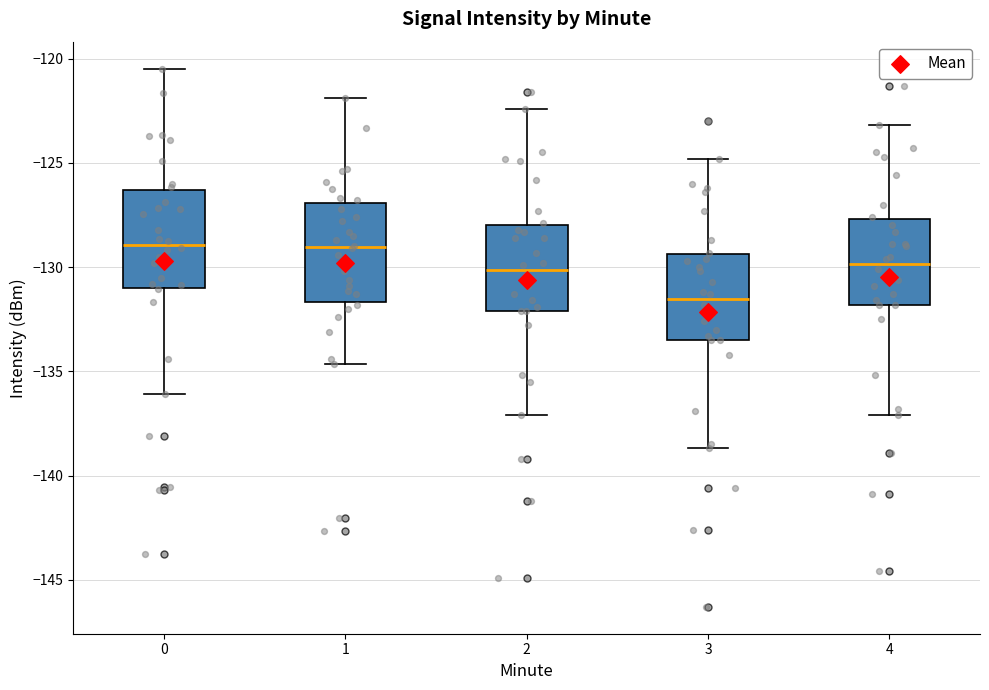

Where does the upper whisker of the box at x = 1 end on the y-axis? The values are not printed on the chart, so give them approximately, as read against the axis.

-122.0